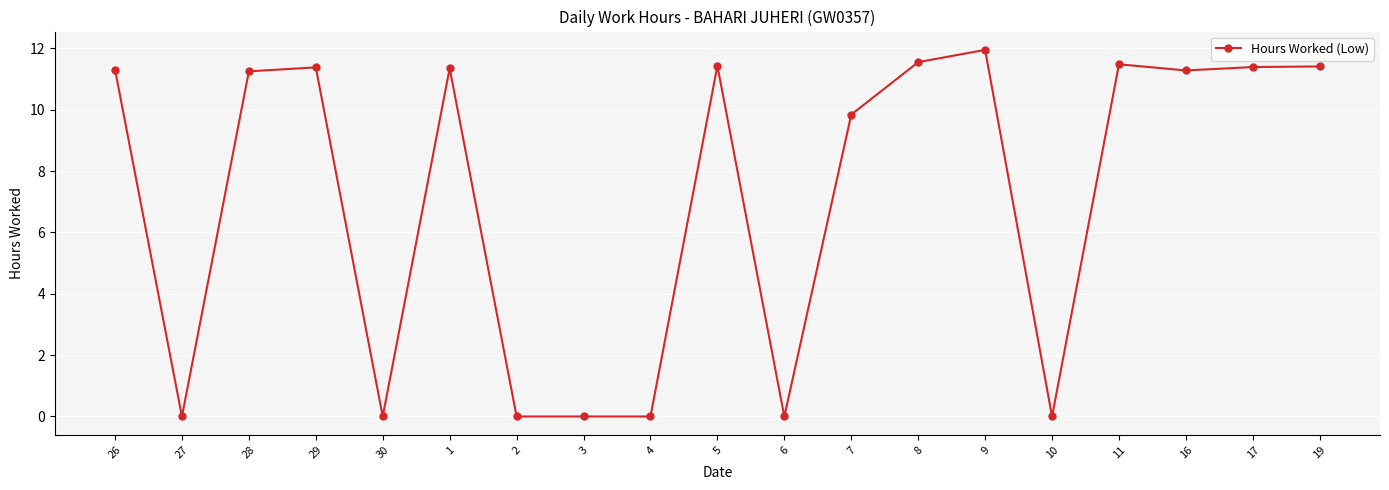

The value at 5 is 17.2. True or false?

False